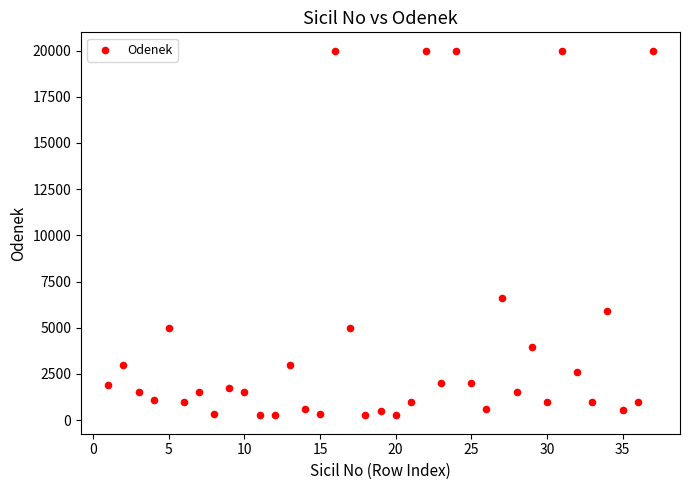

What Y value in the scatter plot is closest to 10125?

6596